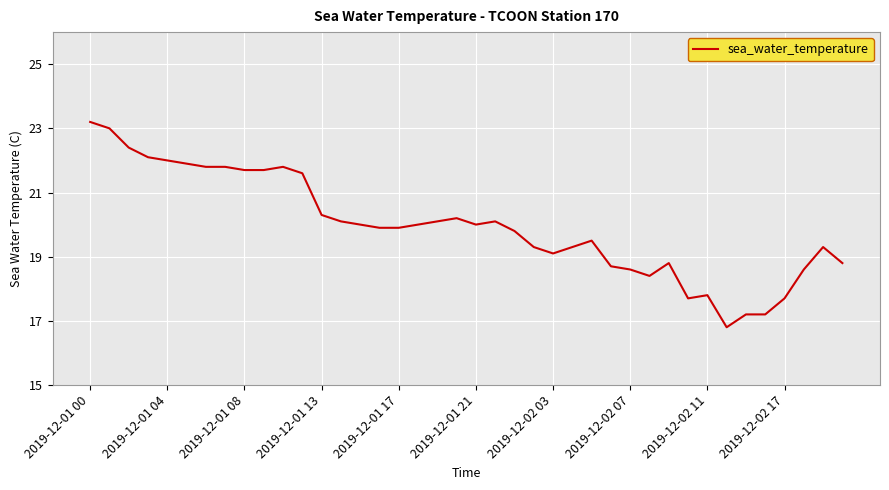

What is the average value?

20.0